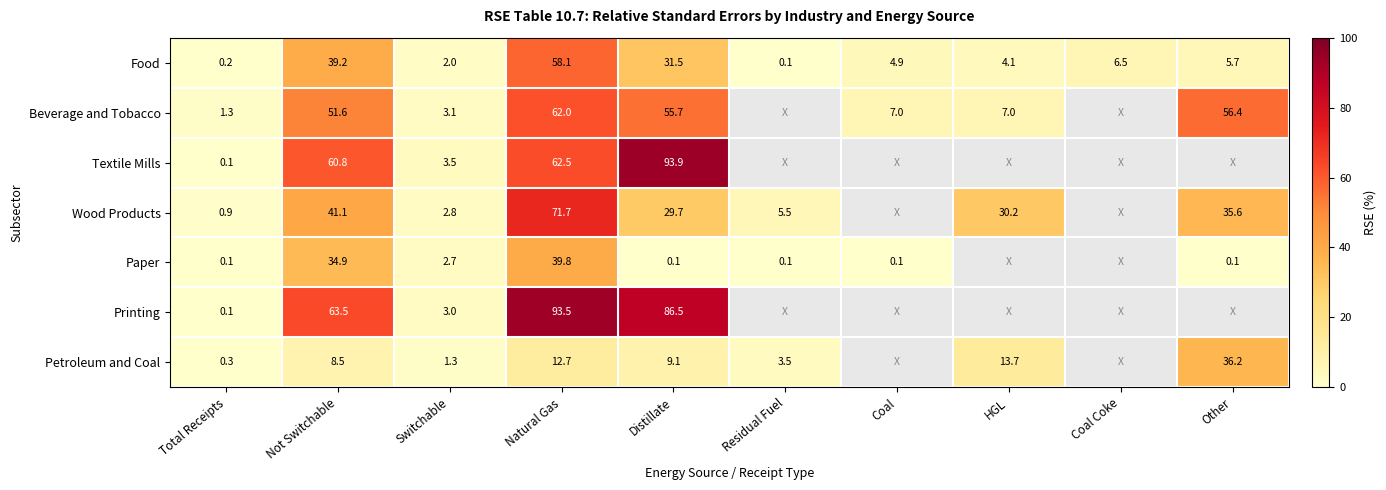

What is the highest value of the Food series?

58.1